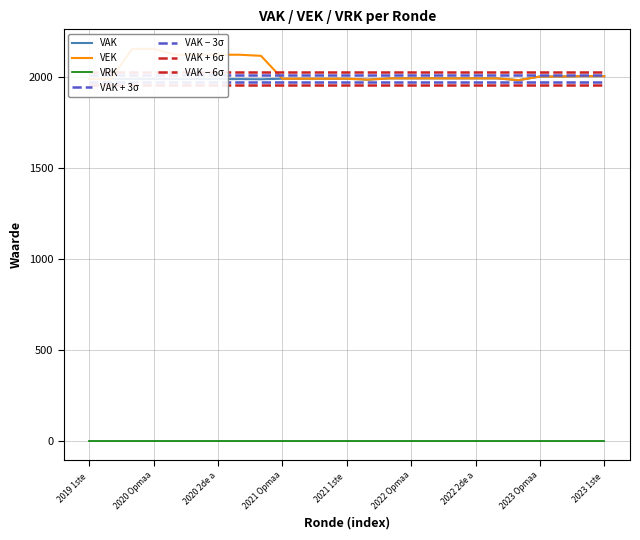

True or false: VEK and VAK cross at least once.

False